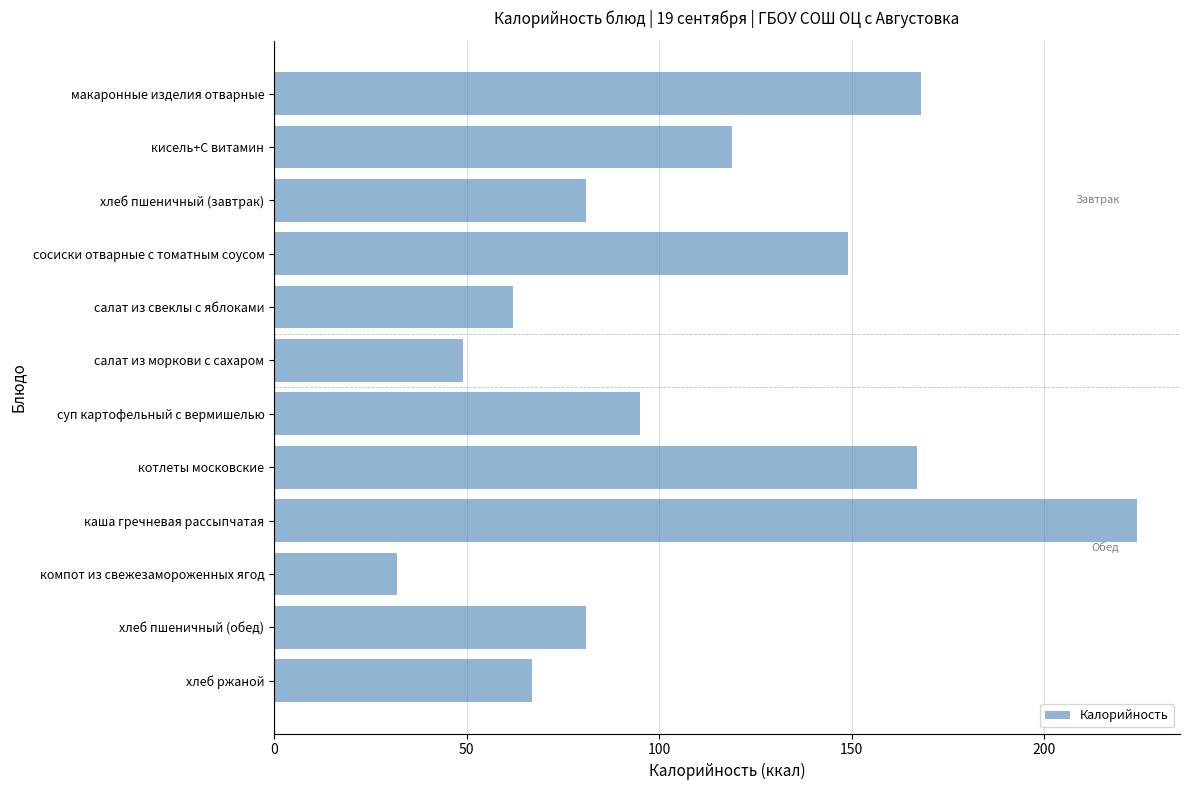

How many data points does each series have?

12